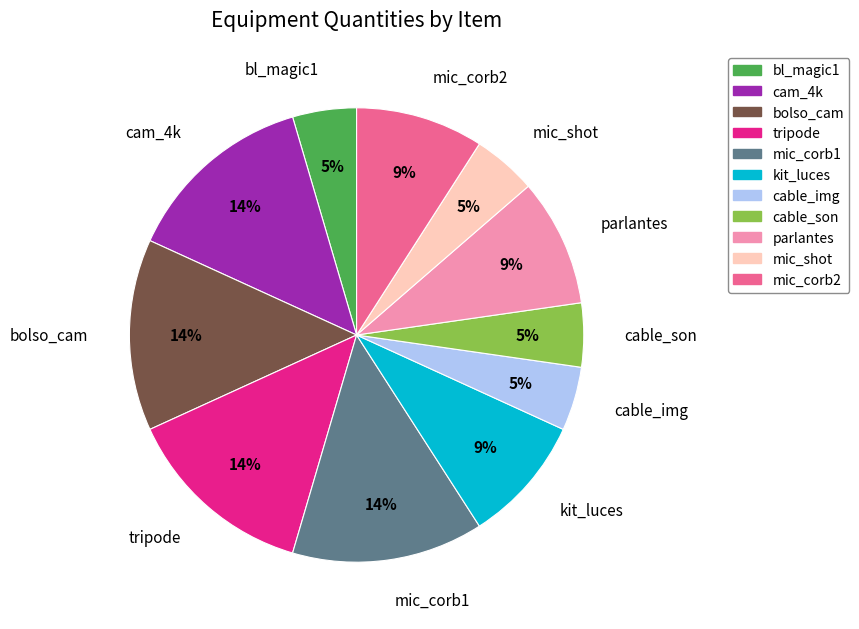

The mic_corb2 slice represents 19% of the pie. True or false?

False